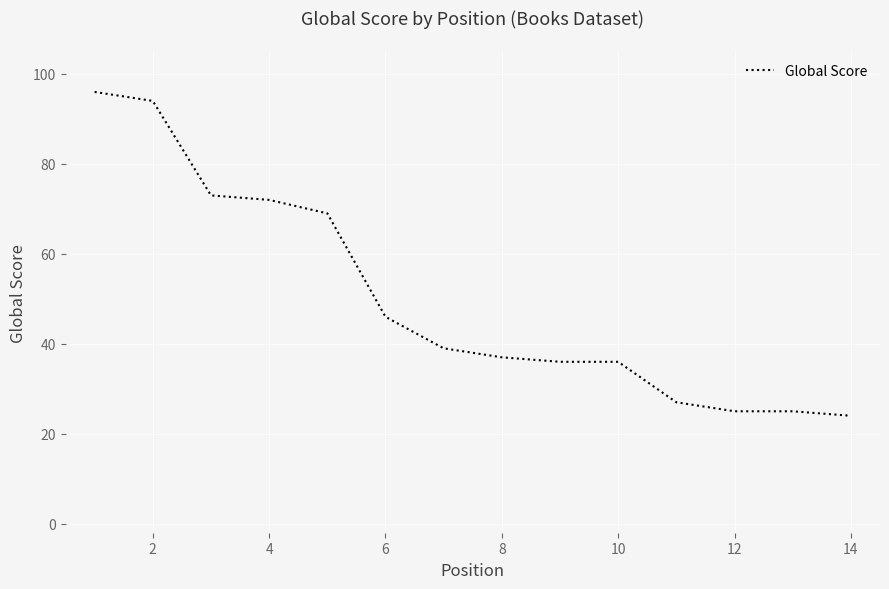

What is the smallest value displayed?

24